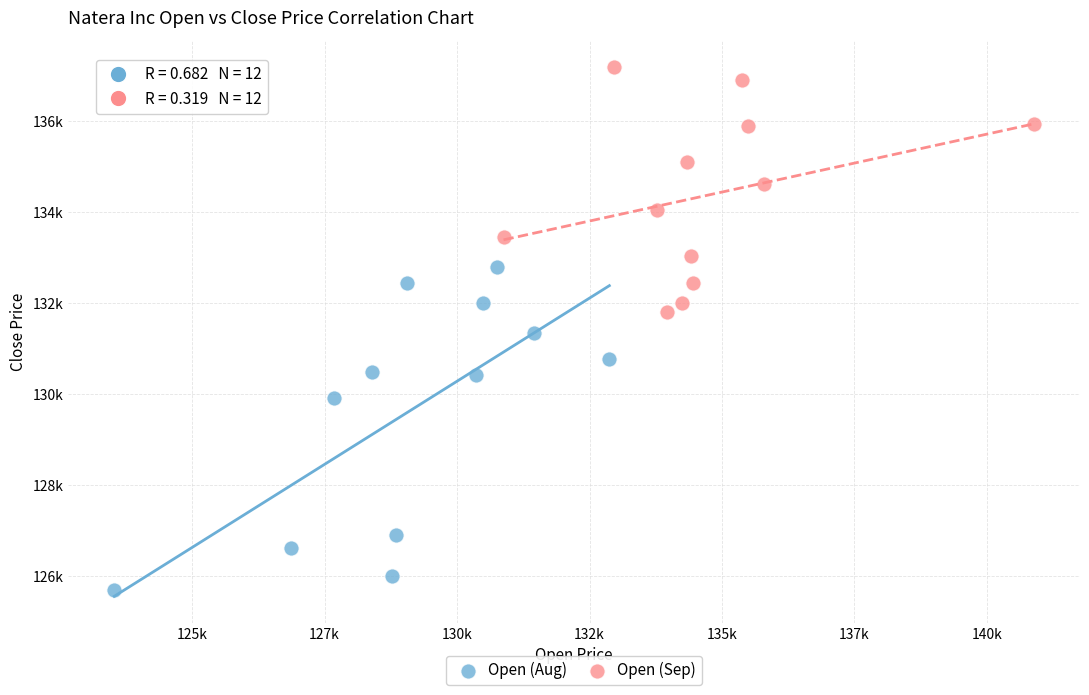

What are all the series names shown in the legend?

Open (Aug), Open (Sep)